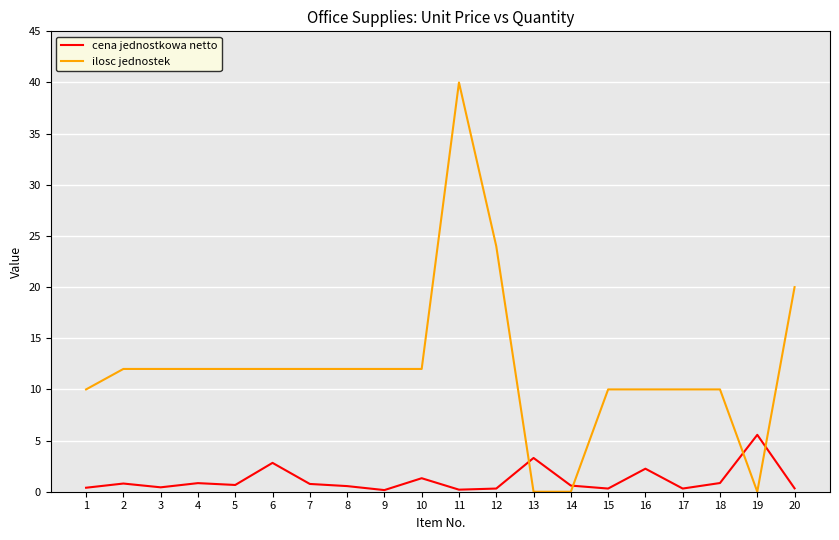

At how many categories does at least one series exceed 13?

3